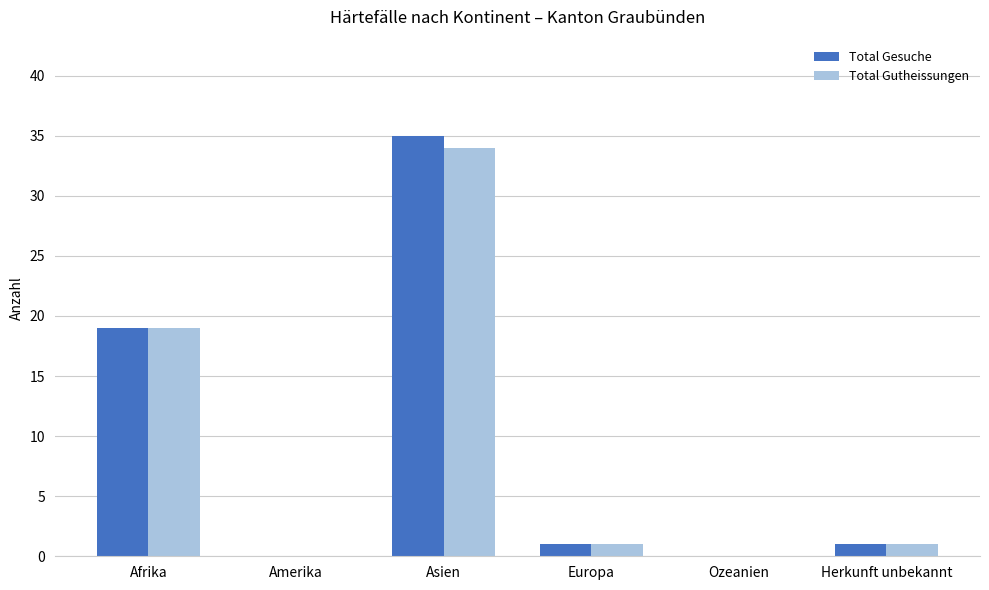

The value of Total Gesuche at Asien is 11. True or false?

False